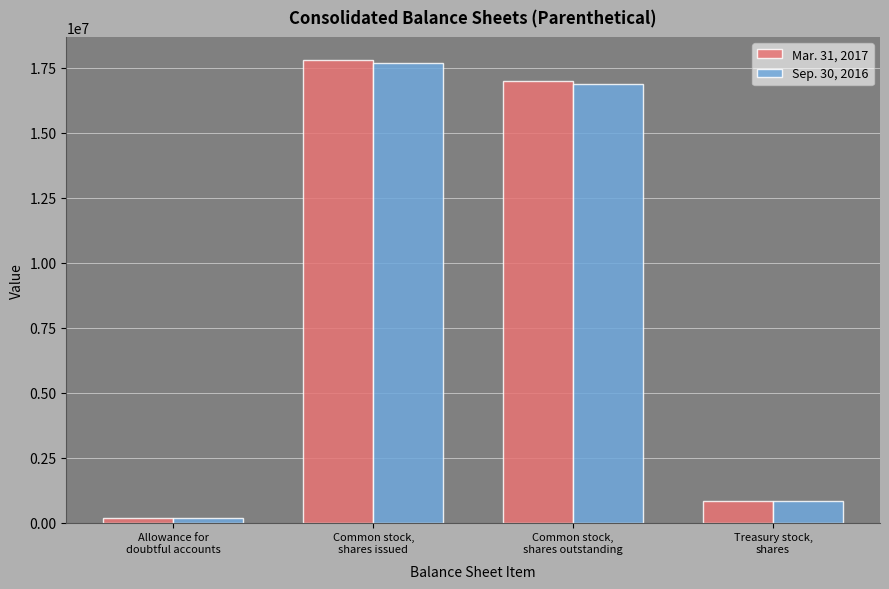

Reading left to right, extract all data points from this chart.

Mar. 31, 2017: 166000	17790759	16980599	810160
Sep. 30, 2016: 171000	17677284	16867124	810160